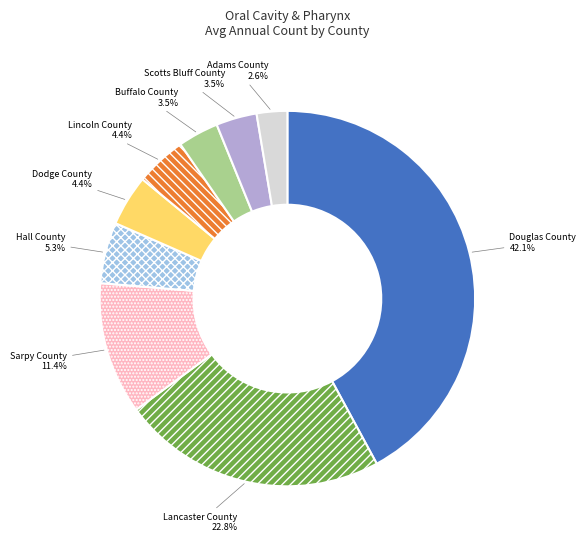

Does Buffalo County account for over 50% of the chart?

No